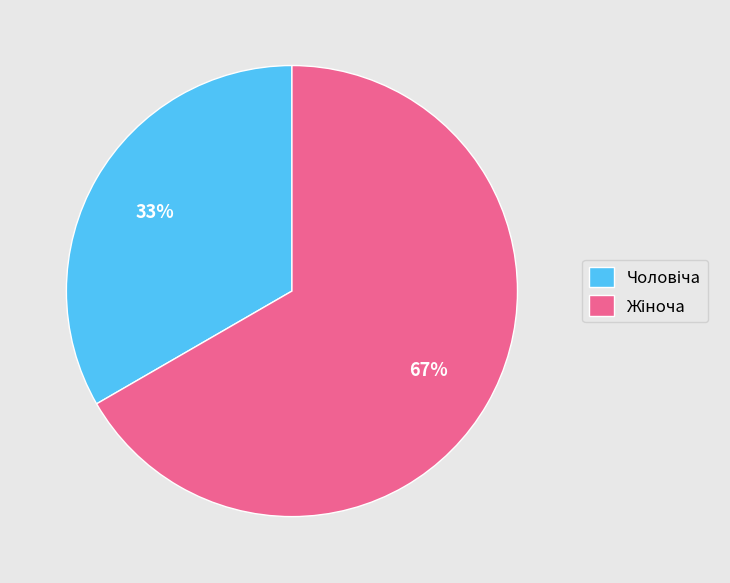

Count the number of slices in the pie.

2